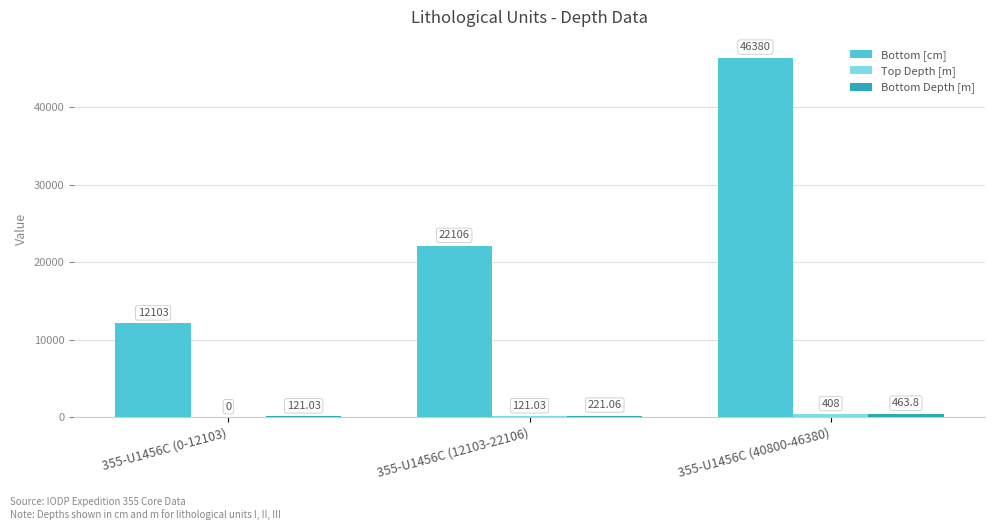

At which category is the sum across all series the highest?

355-U1456C (40800-46380)